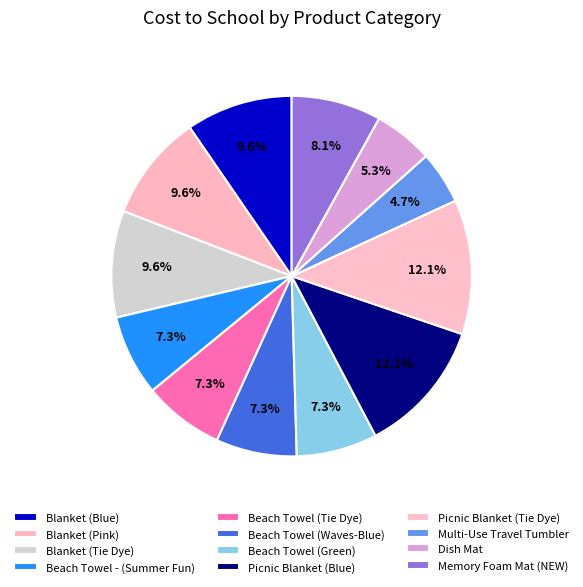

How many slices are in this pie chart?

12